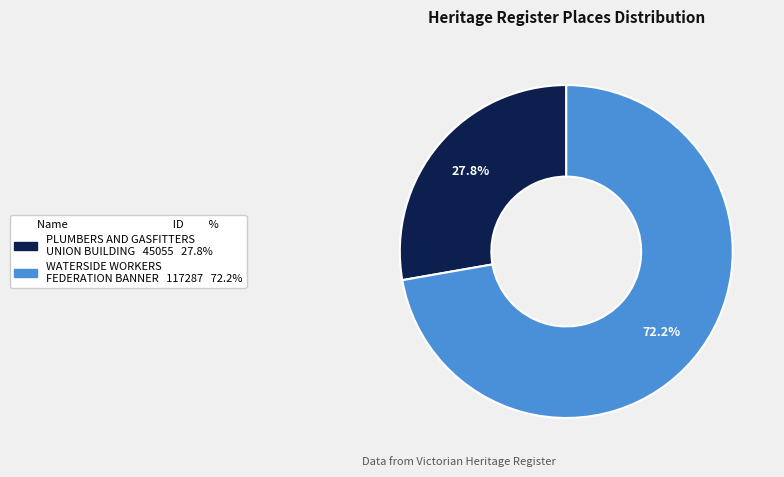

What percentage is the PLUMBERS AND GASFITTERS UNION BUILDING slice, to the nearest percent?

28%